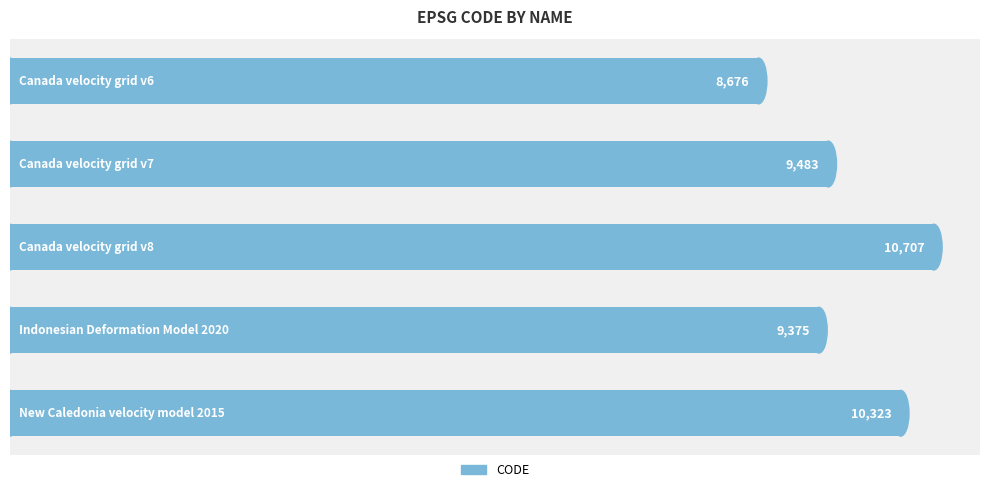

What is the smallest value displayed?

8676